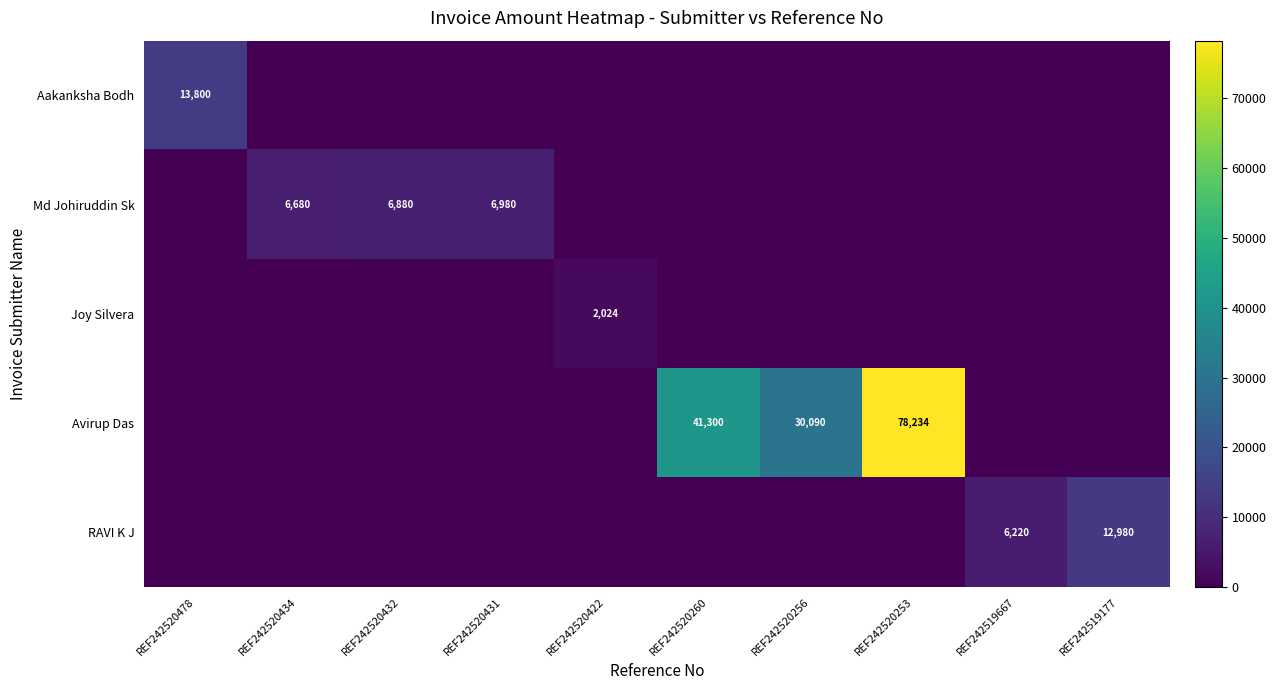

What is the sum of all Joy Silvera values?

2023.7